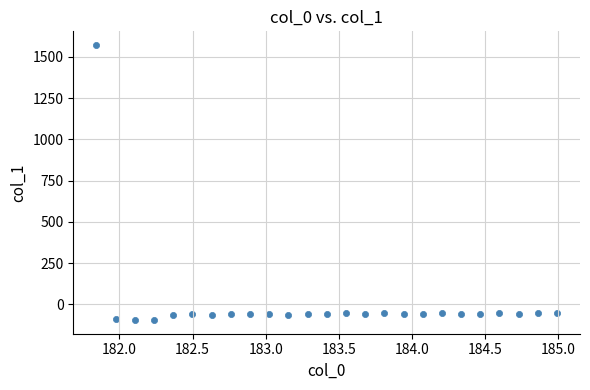

What is the range of Y values (max minus min)?

1666.4